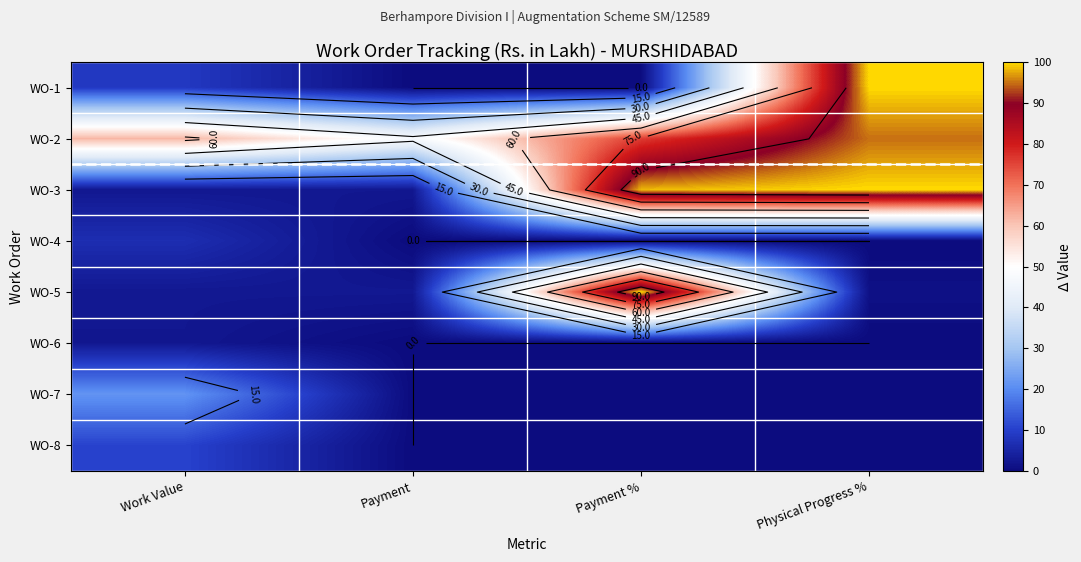

At how many categories does at least one series exceed 78?

2